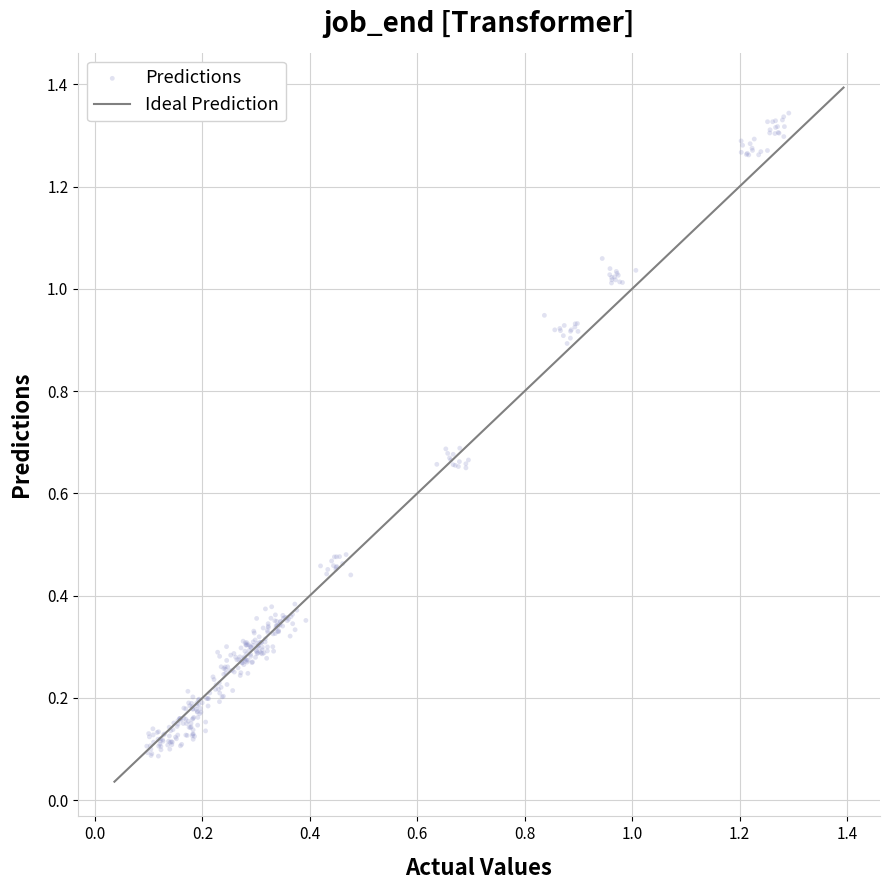

What is the range of X values (max minus min)?

1.2